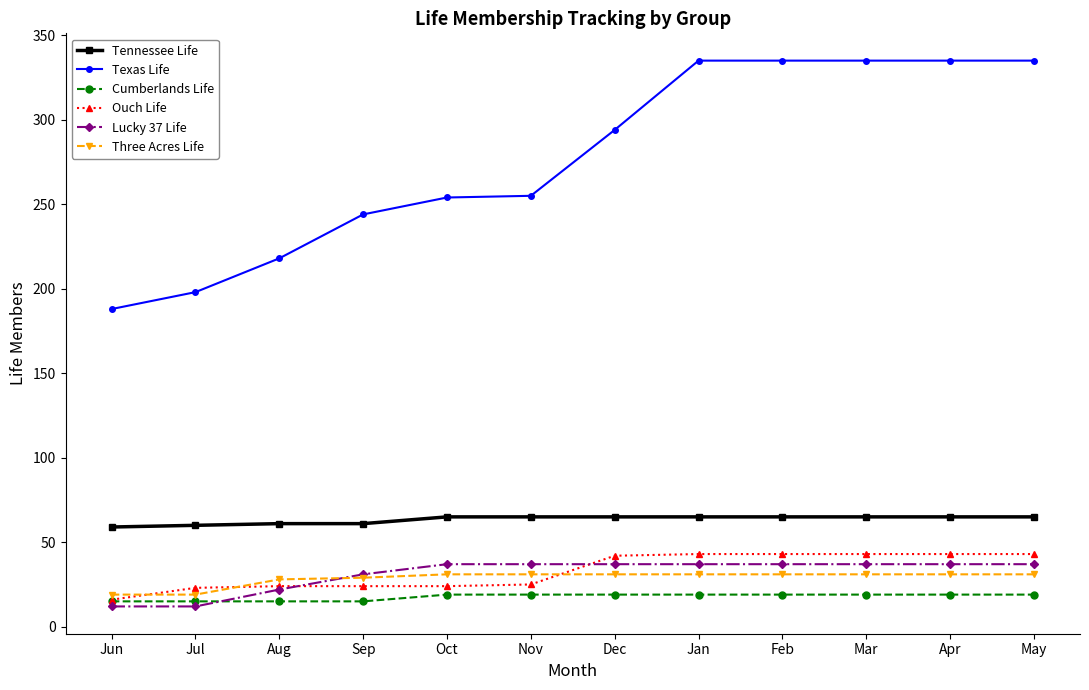

What is the highest value of the Tennessee Life series?

65